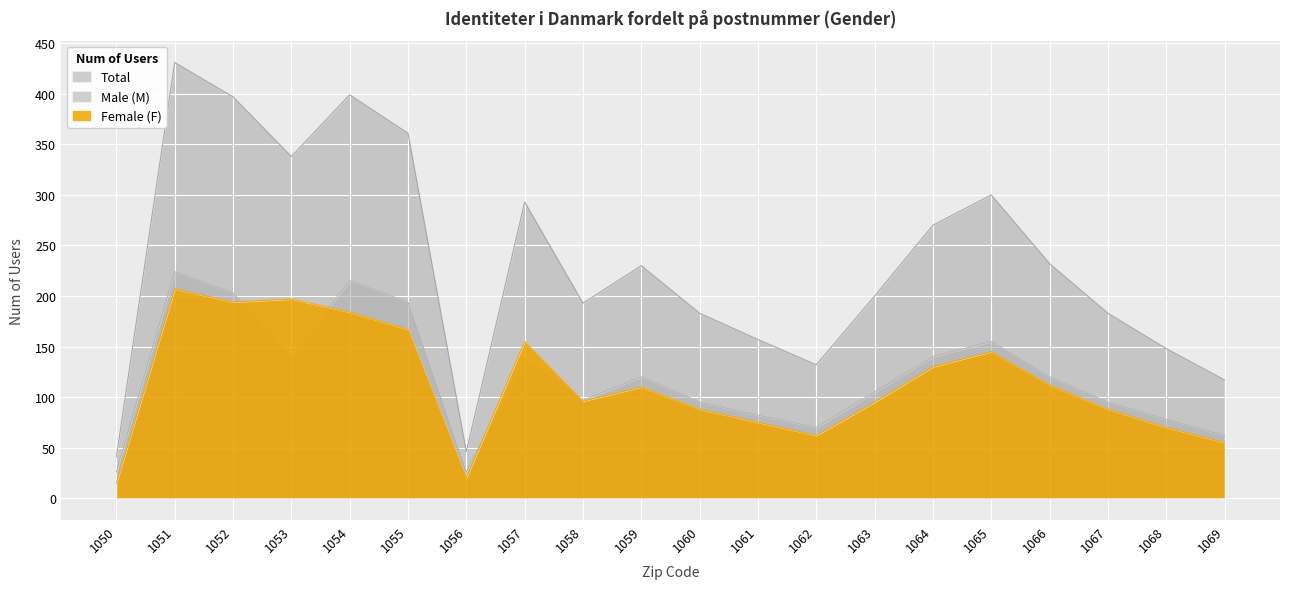

What is the average value of the Female (F) series?

113